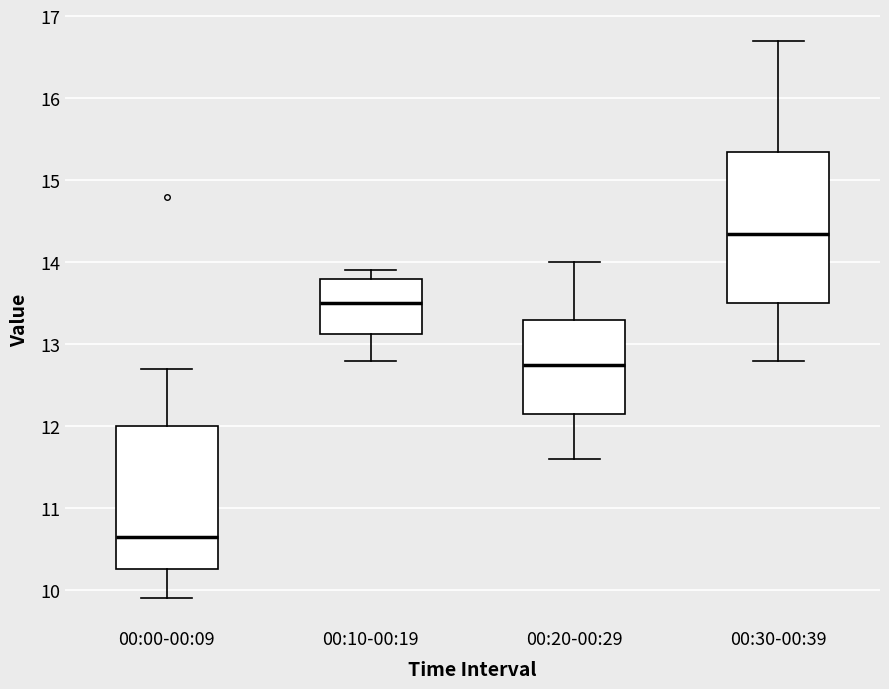

Which box's median line is the lowest?

00:00-00:09